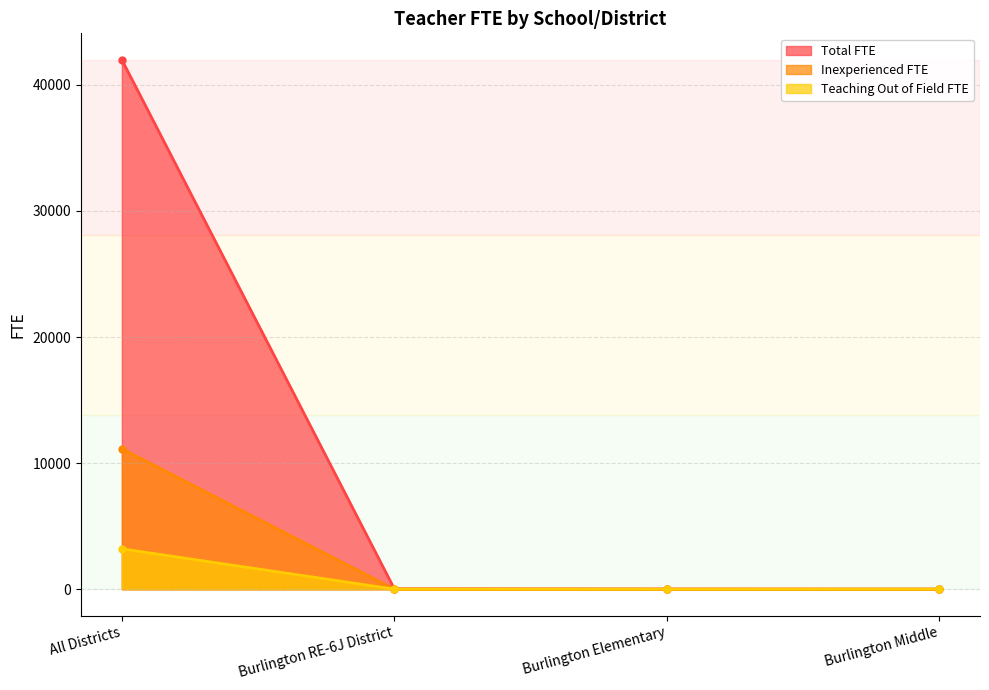

True or false: Total FTE has more than 1 interior local peaks.

False